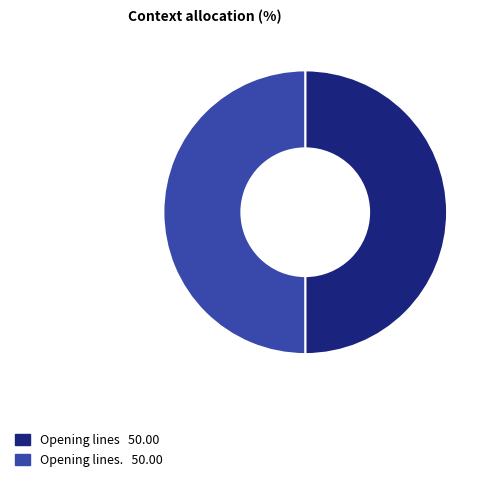

Which category has the smallest portion of the pie?

Opening lines